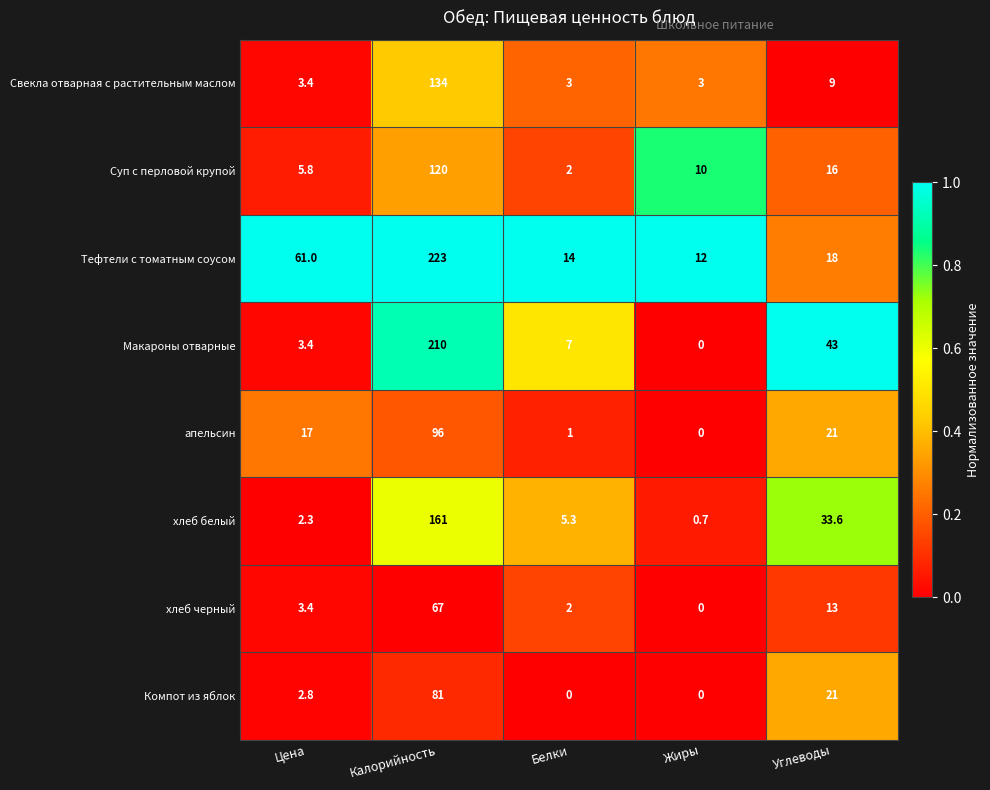

Which series has the largest range (max minus min)?

Тефтели с томатным соусом